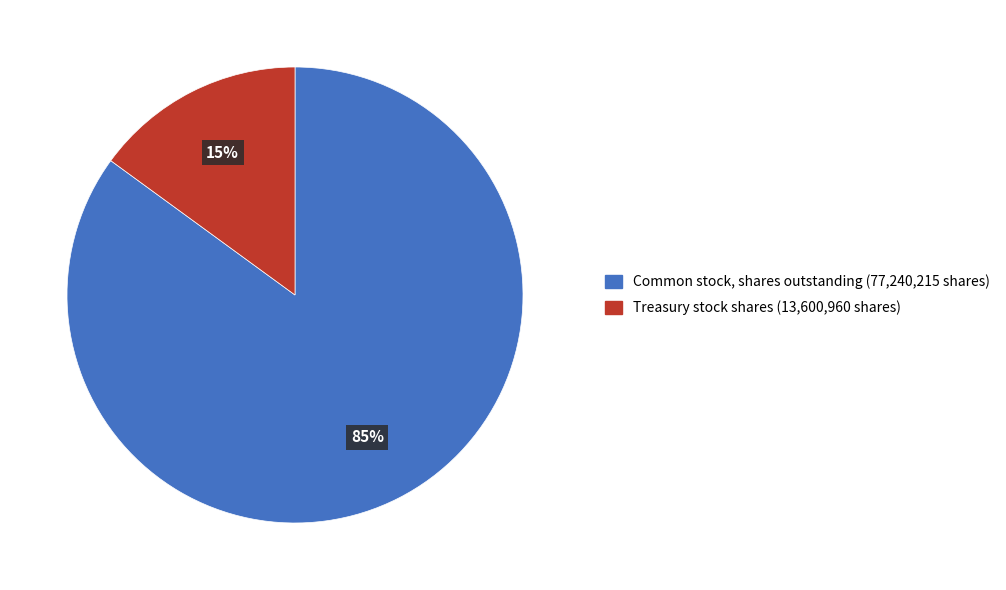

True or false: Common stock, shares outstanding accounts for 85% of the total.

True